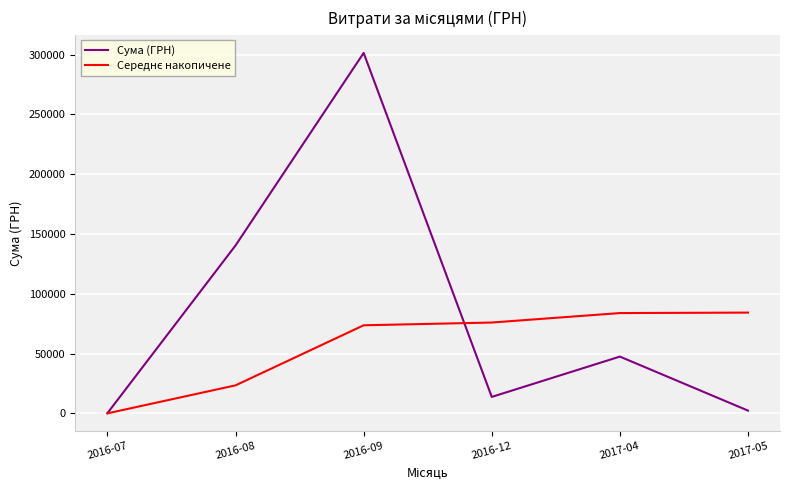

Is it true that Сума (ГРН) equals 200.0 at 2016-07?

True